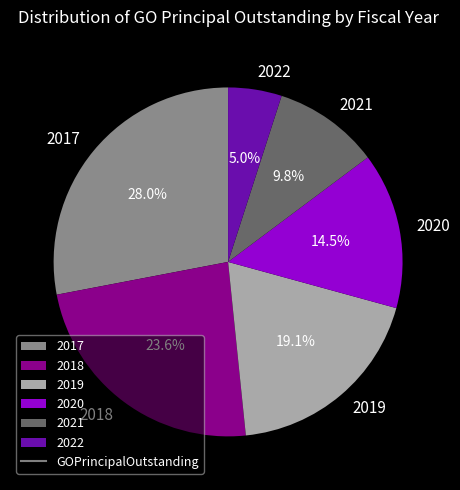

True or false: 2019 accounts for 32% of the total.

False